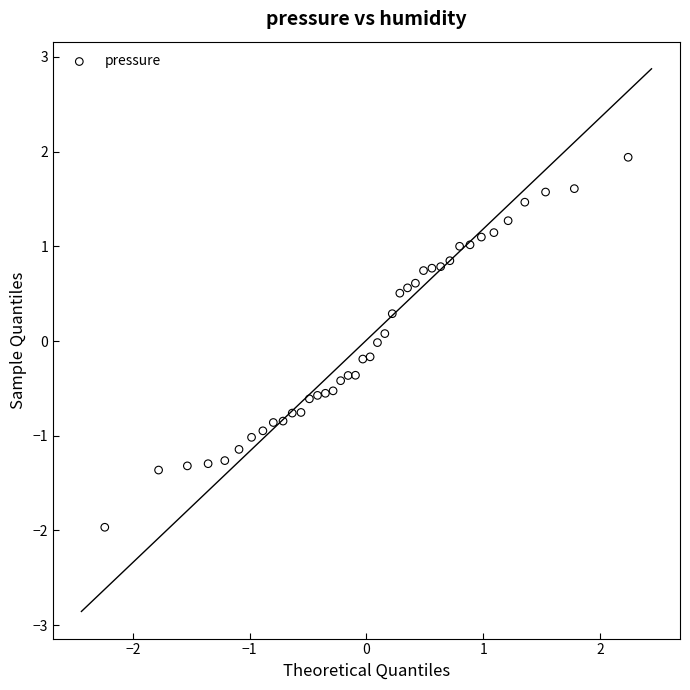

What is the range of Y values (max minus min)?

3.9